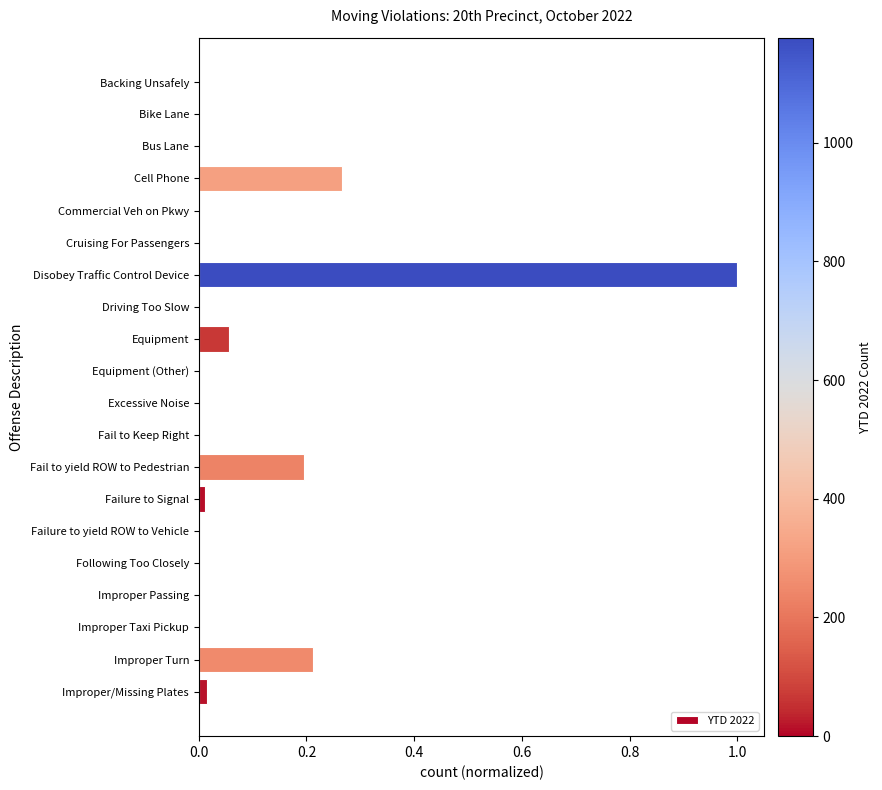

Which has a higher value, Commercial Veh on Pkwy or Cell Phone?

Cell Phone